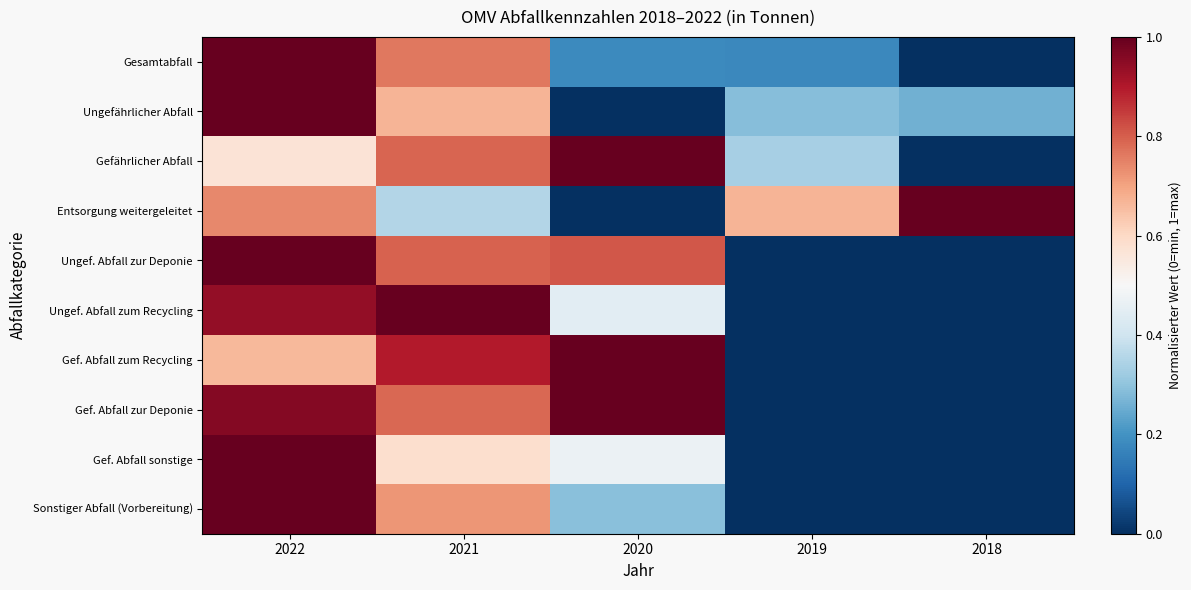

At which category does the chart reach its minimum across all series?

2018